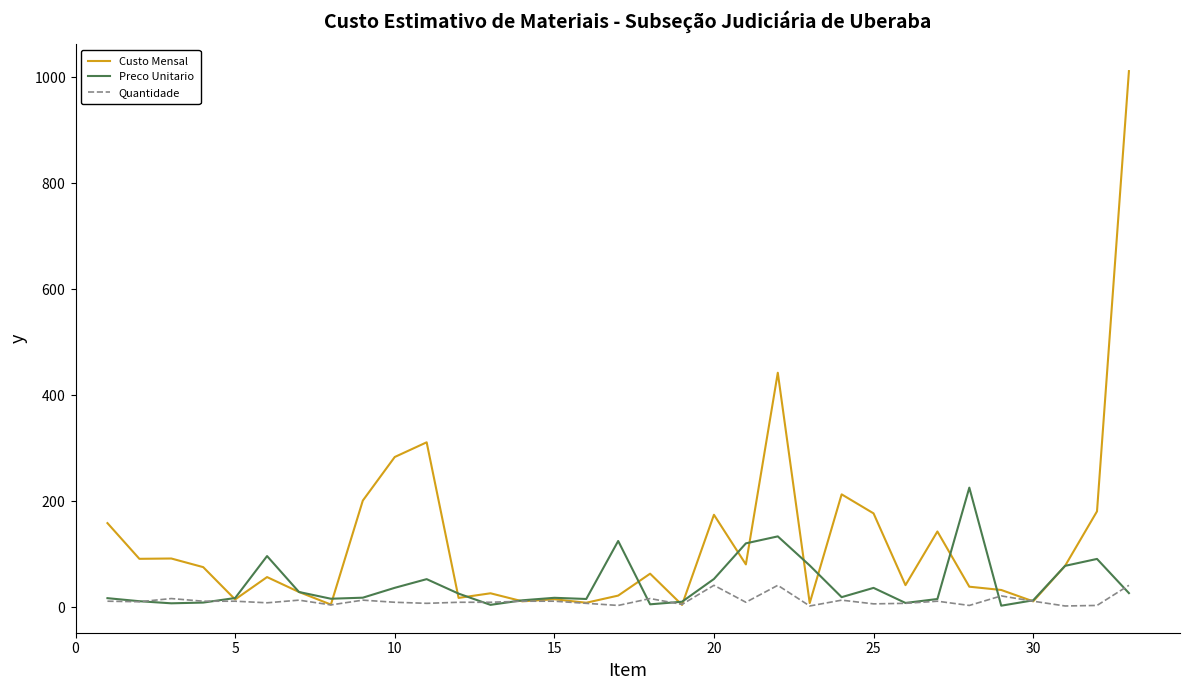

What is the sum of all Custo Mensal values?

4076.2